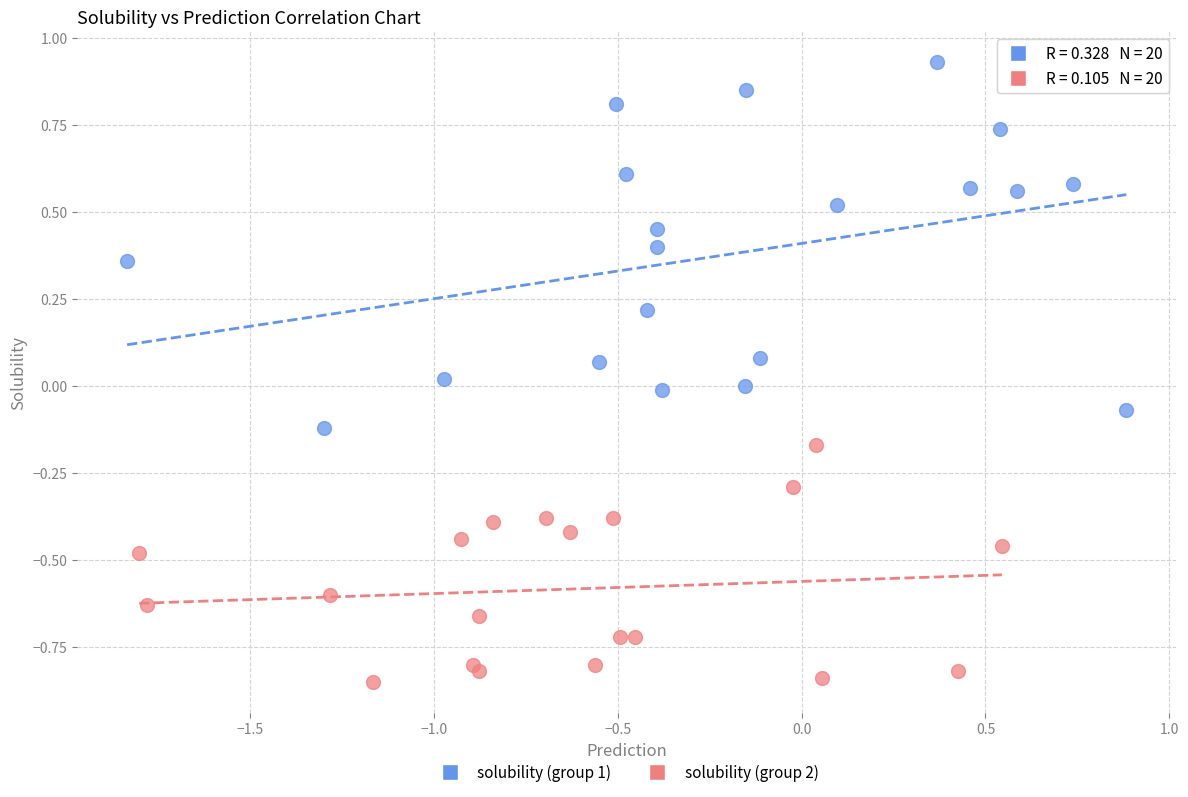

Which series contains the lowest Y value?

solubility (group 2)